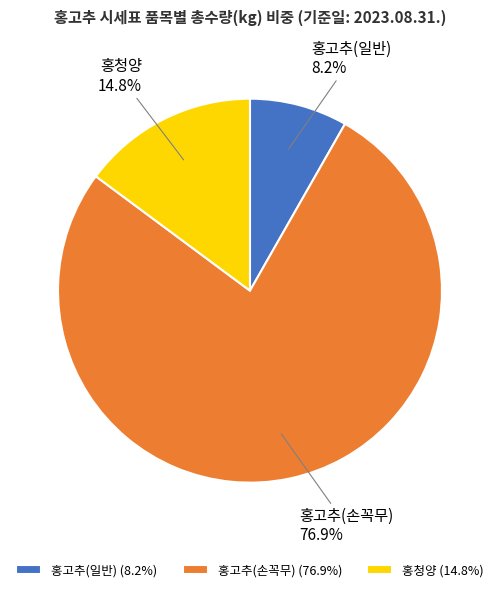

The 홍청양 slice represents 15% of the pie. True or false?

True